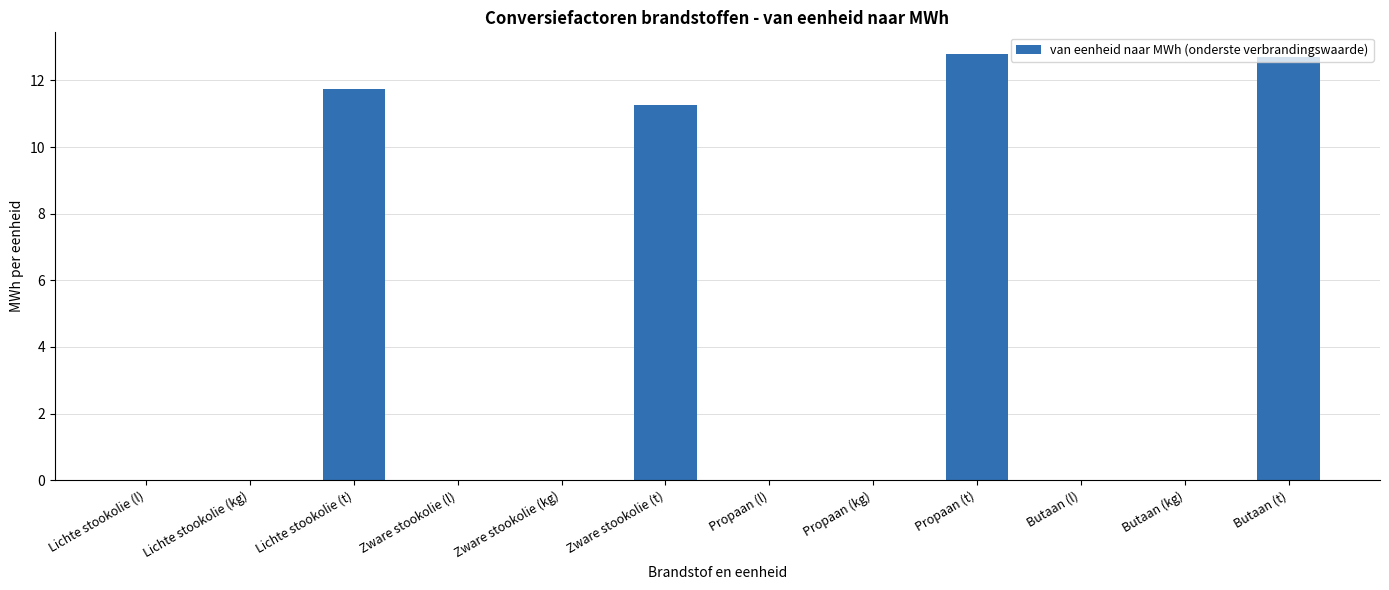

What is the sum of all values?

48.6